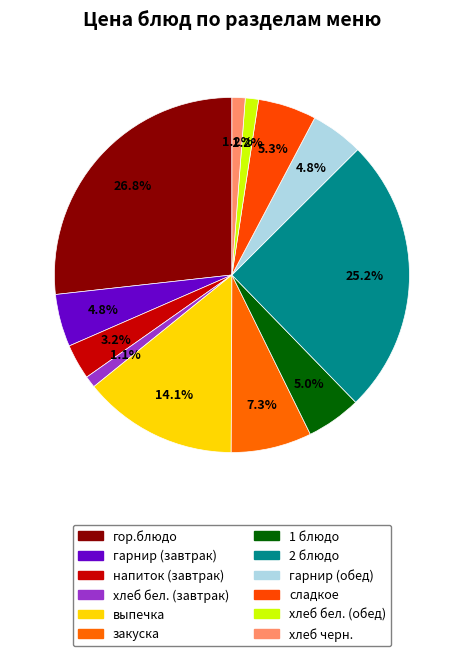

How many segments does this pie chart have?

12